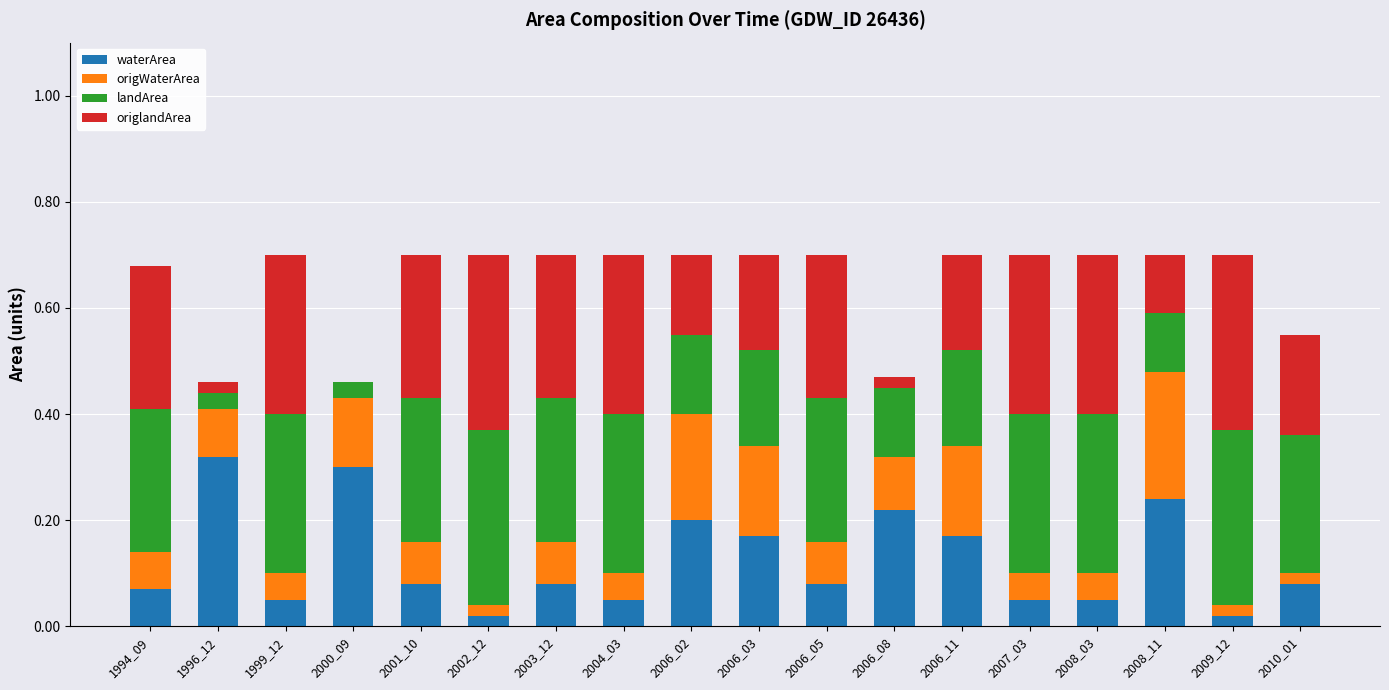

The value of waterArea at 2010_01 is 0.1. True or false?

True